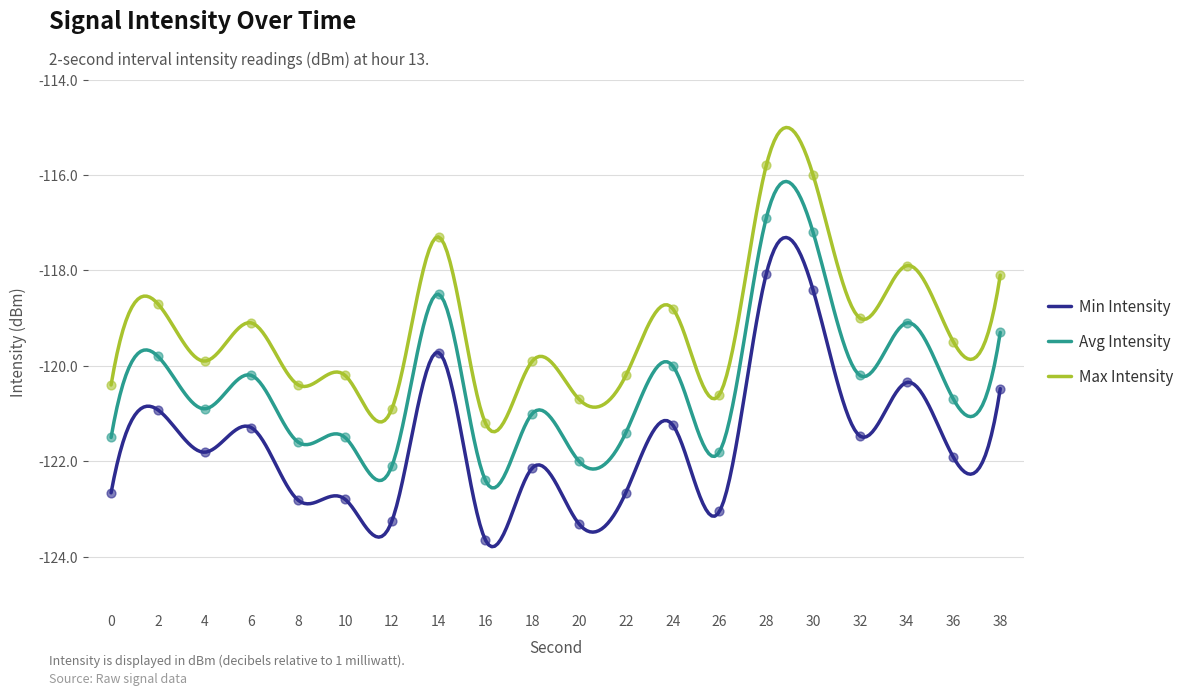

Which series reaches the minimum Y coordinate?

Min Intensity